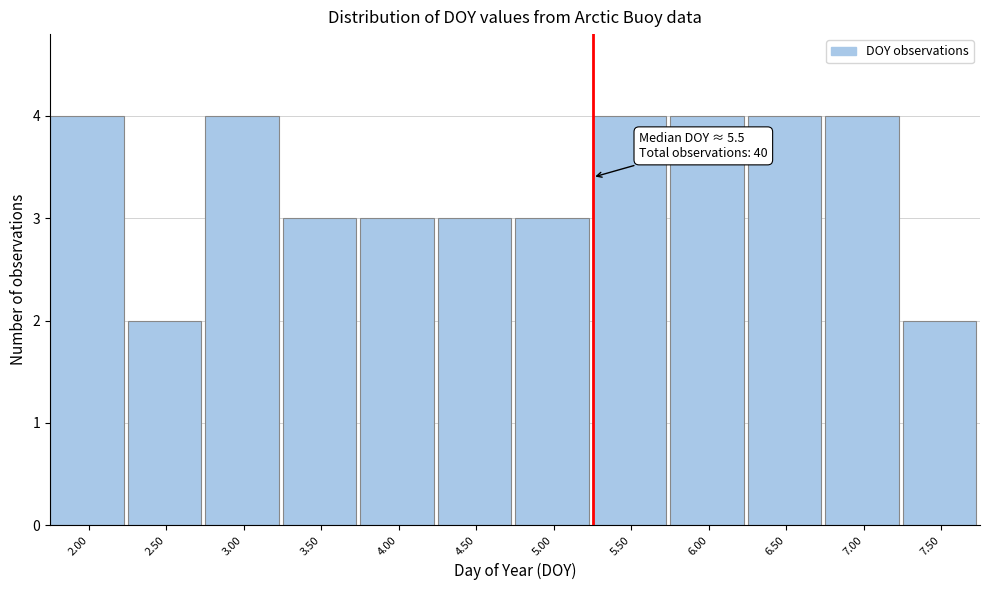

Reading right to left, extract all data points from this chart.

7.50=2	7.00=4	6.50=4	6.00=4	5.50=4	5.00=3	4.50=3	4.00=3	3.50=3	3.00=4	2.50=2	2.00=4